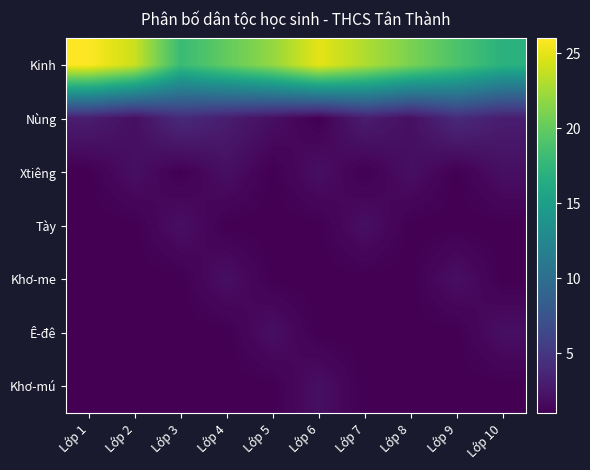

Rank the series by their maximum value, from lowest to highest.

Xtiêng, Tày, Khơ-me, Ê-đê, Khơ-mú, Nùng, Kinh